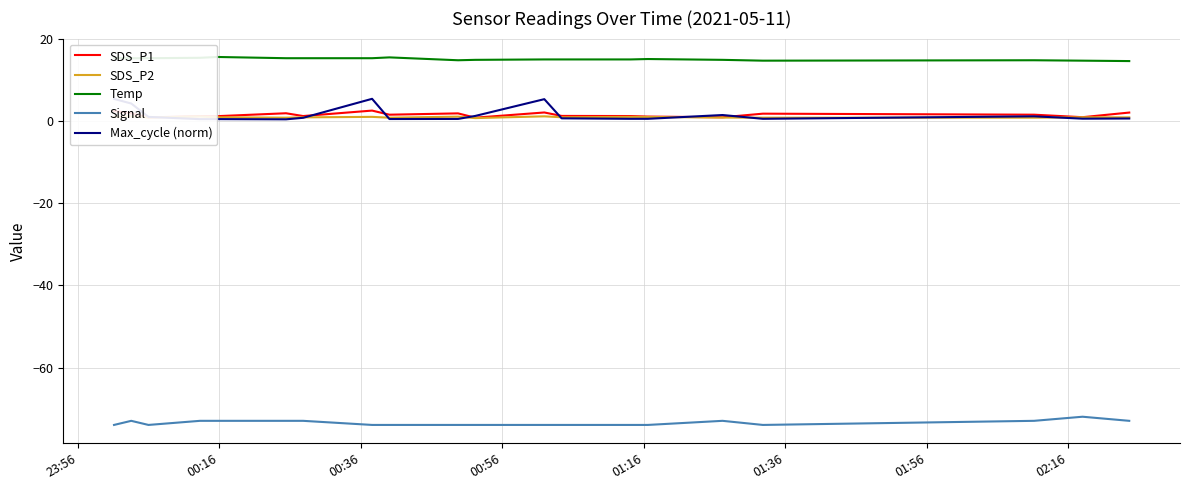

True or false: Signal and SDS_P1 cross at least once.

False